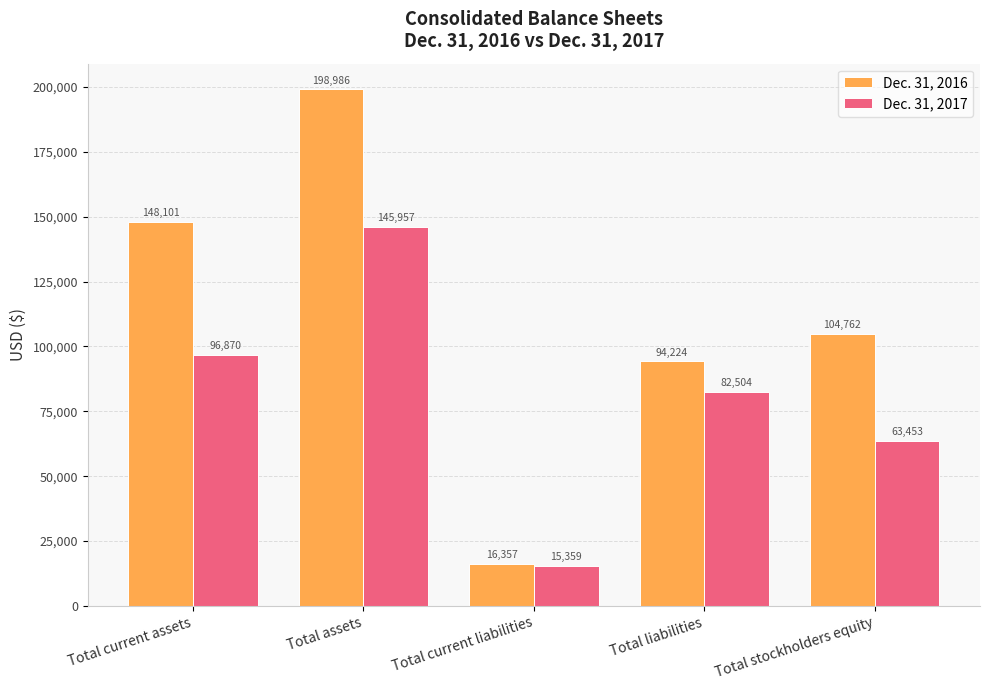

How many series are shown in this chart?

2